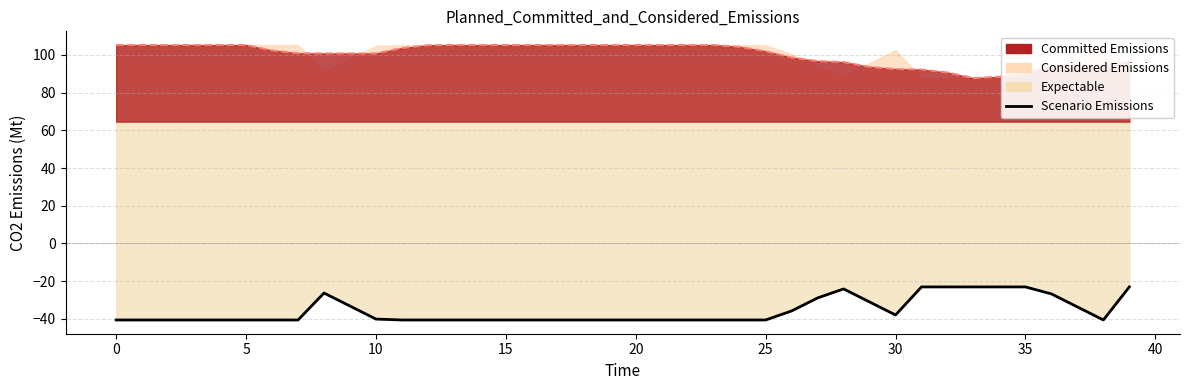

At which label is the value closest to -31?

29